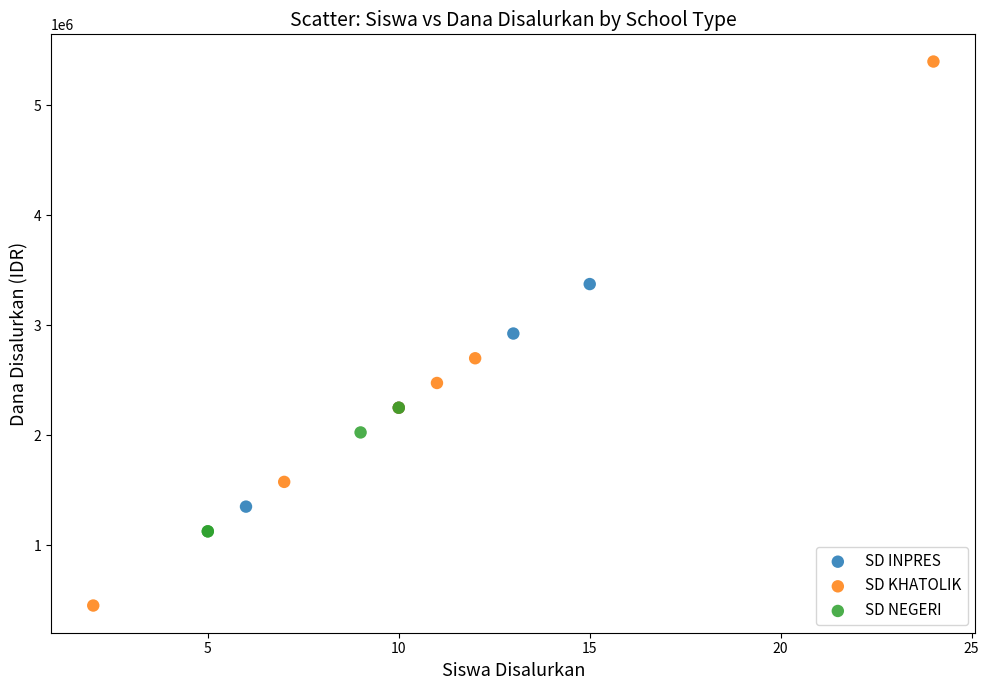

Which series reaches the maximum Y coordinate?

SD KHATOLIK